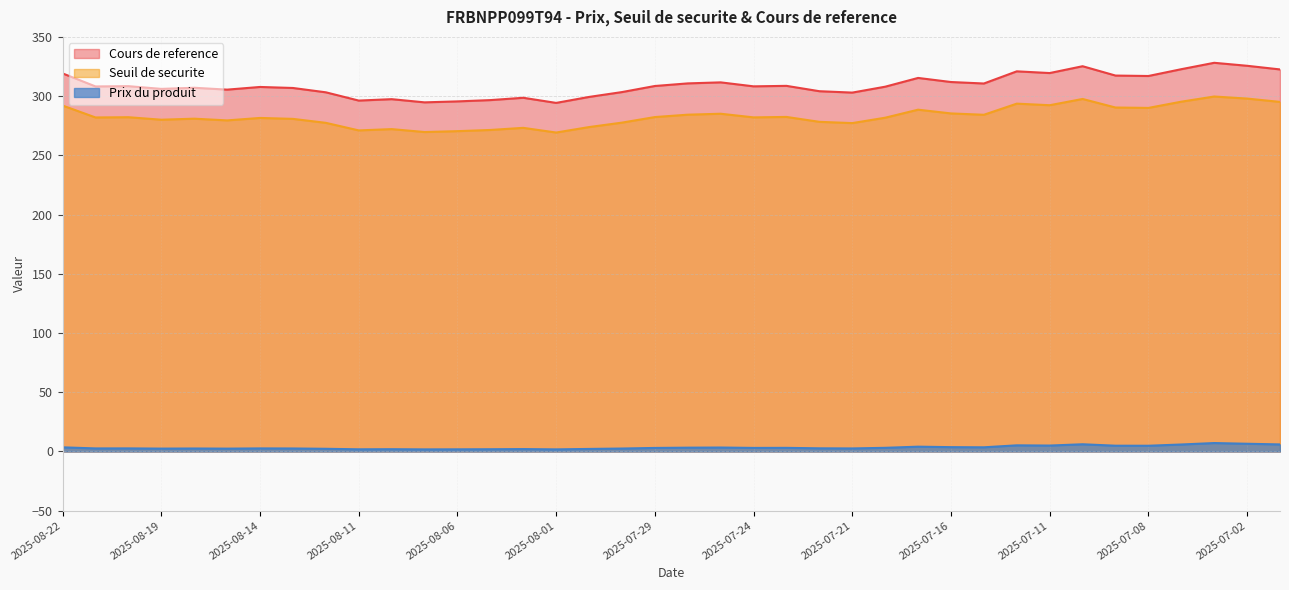

Reading left to right, list all the values displayed in this chart.

Cours de reference: 2025-08-22=319.2	2025-08-21=308.2	2025-08-20=308.4	2025-08-19=306.1	2025-08-18=307.1	2025-08-15=305.5	2025-08-14=307.7	2025-08-13=306.9	2025-08-12=303.2	2025-08-11=296.2	2025-08-08=297.4	2025-08-07=294.7	2025-08-06=295.5	2025-08-05=296.6	2025-08-04=298.6	2025-08-01=294.3	2025-07-31=299.3	2025-07-30=303.4	2025-07-29=308.5	2025-07-28=310.7	2025-07-25=311.6	2025-07-24=308.2	2025-07-23=308.7	2025-07-22=304.1	2025-07-21=303.0	2025-07-18=307.9	2025-07-17=315.4	2025-07-16=311.9	2025-07-15=310.6	2025-07-14=320.9	2025-07-11=319.5	2025-07-10=325.2	2025-07-09=317.4	2025-07-08=317.0	2025-07-07=322.7	2025-07-03=328.1	2025-07-02=325.6	2025-07-01=322.5
Seuil de securite: 2025-08-22=292.0	2025-08-21=282.0	2025-08-20=282.2	2025-08-19=280.1	2025-08-18=281.0	2025-08-15=279.5	2025-08-14=281.6	2025-08-13=280.8	2025-08-12=277.4	2025-08-11=271.1	2025-08-08=272.1	2025-08-07=269.7	2025-08-06=270.4	2025-08-05=271.4	2025-08-04=273.2	2025-08-01=269.3	2025-07-31=273.9	2025-07-30=277.6	2025-07-29=282.3	2025-07-28=284.3	2025-07-25=285.1	2025-07-24=282.0	2025-07-23=282.4	2025-07-22=278.3	2025-07-21=277.2	2025-07-18=281.8	2025-07-17=288.5	2025-07-16=285.4	2025-07-15=284.2	2025-07-14=293.6	2025-07-11=292.3	2025-07-10=297.6	2025-07-09=290.4	2025-07-08=290.0	2025-07-07=295.3	2025-07-03=299.7	2025-07-02=297.9	2025-07-01=295.1
Prix du produit: 2025-08-22=3.5	2025-08-21=2.6	2025-08-20=2.6	2025-08-19=2.4	2025-08-18=2.5	2025-08-15=2.4	2025-08-14=2.6	2025-08-13=2.5	2025-08-12=2.3	2025-08-11=1.8	2025-08-08=1.9	2025-08-07=1.8	2025-08-06=1.8	2025-08-05=1.9	2025-08-04=2.0	2025-08-01=1.8	2025-07-31=2.1	2025-07-30=2.5	2025-07-29=3.0	2025-07-28=3.2	2025-07-25=3.3	2025-07-24=3.0	2025-07-23=3.0	2025-07-22=2.7	2025-07-21=2.6	2025-07-18=3.1	2025-07-17=4.0	2025-07-16=3.6	2025-07-15=3.5	2025-07-14=5.2	2025-07-11=5.0	2025-07-10=6.1	2025-07-09=4.9	2025-07-08=4.8	2025-07-07=5.9	2025-07-03=7.1	2025-07-02=6.5	2025-07-01=6.0